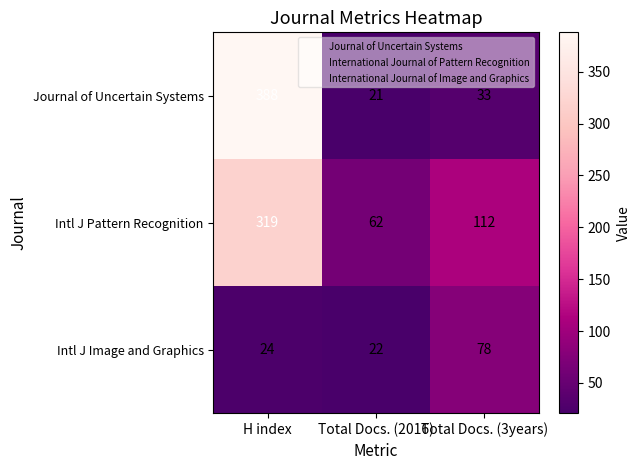

Between Total Docs. (2016) and Total Docs. (3years), which series saw the biggest shift?

Intl J Image and Graphics